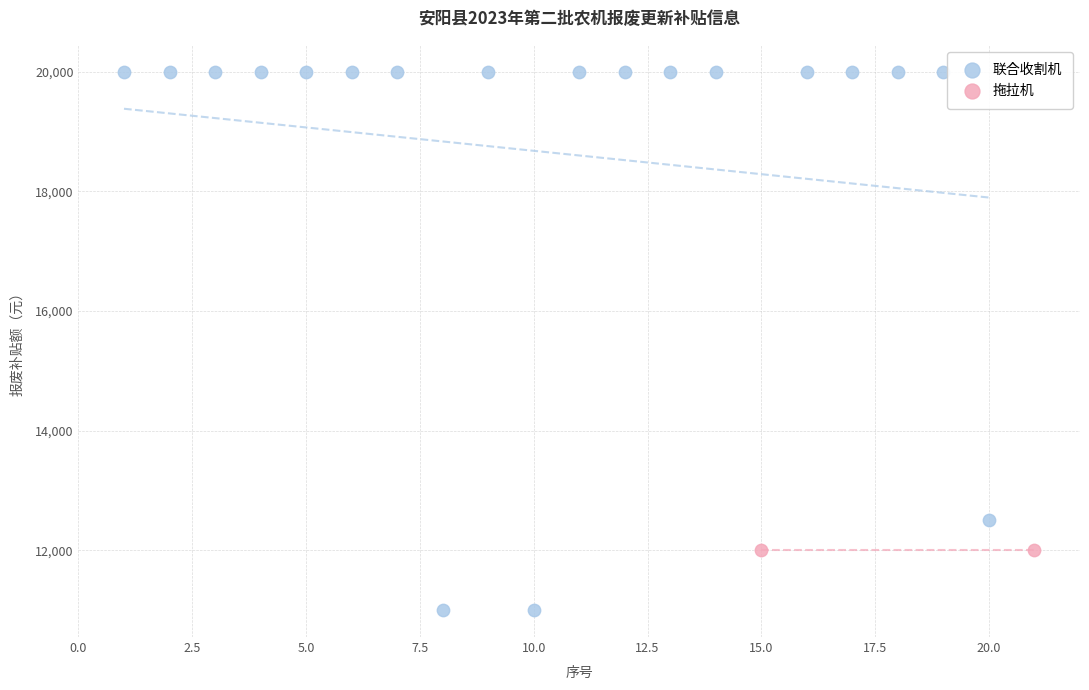

What are all the series names shown in the legend?

联合收割机, 拖拉机